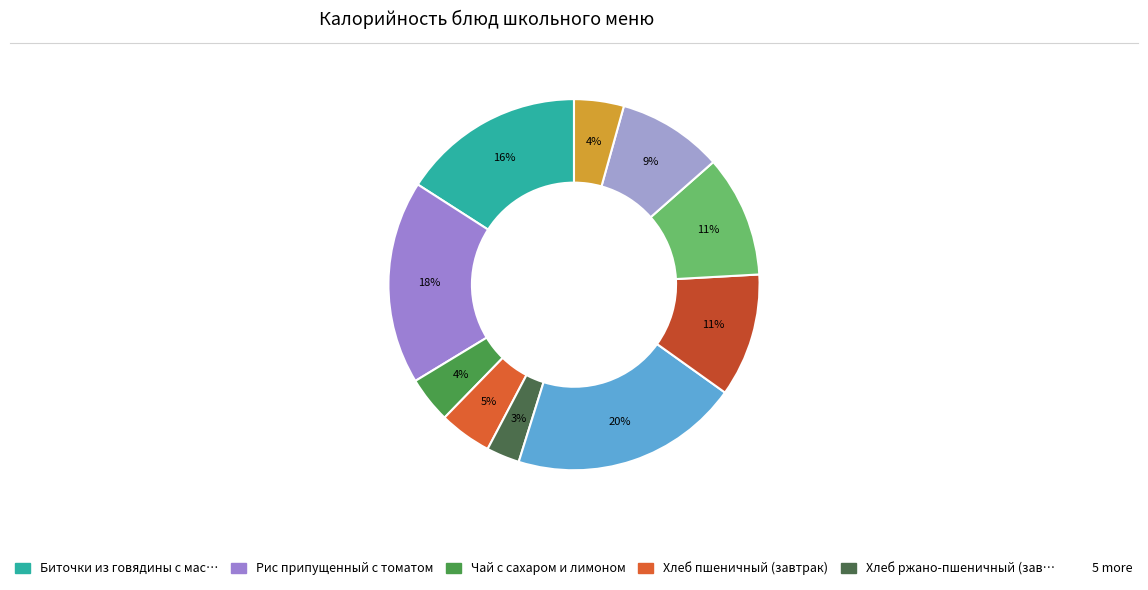

Count the number of slices in the pie.

10